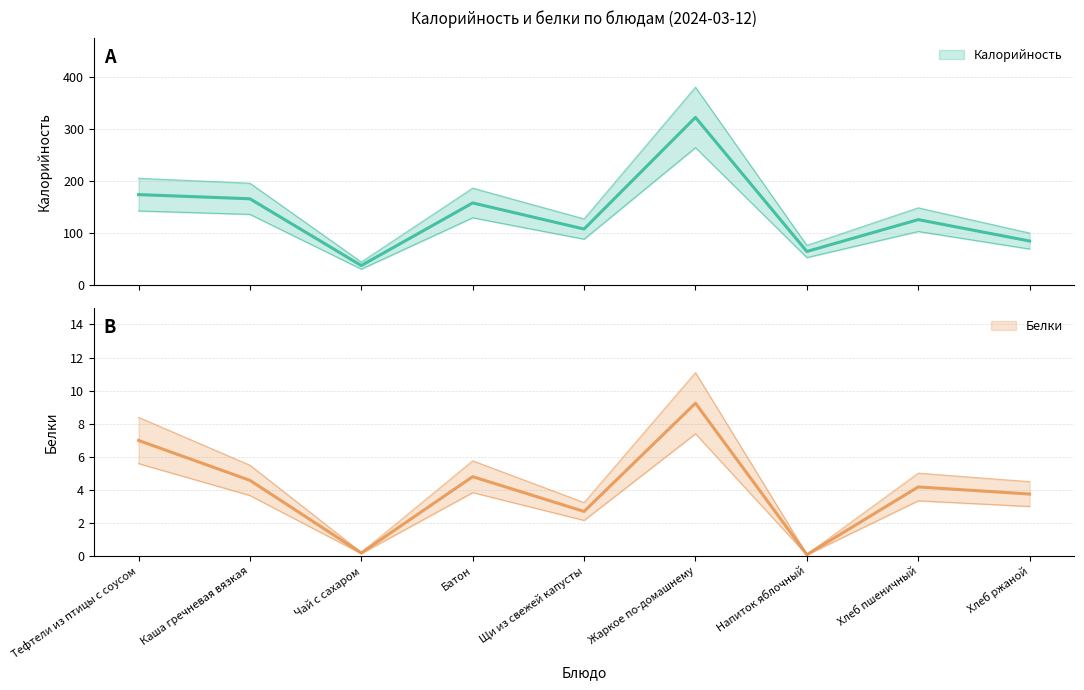

How many values in the Калорийность series exceed 126?

4